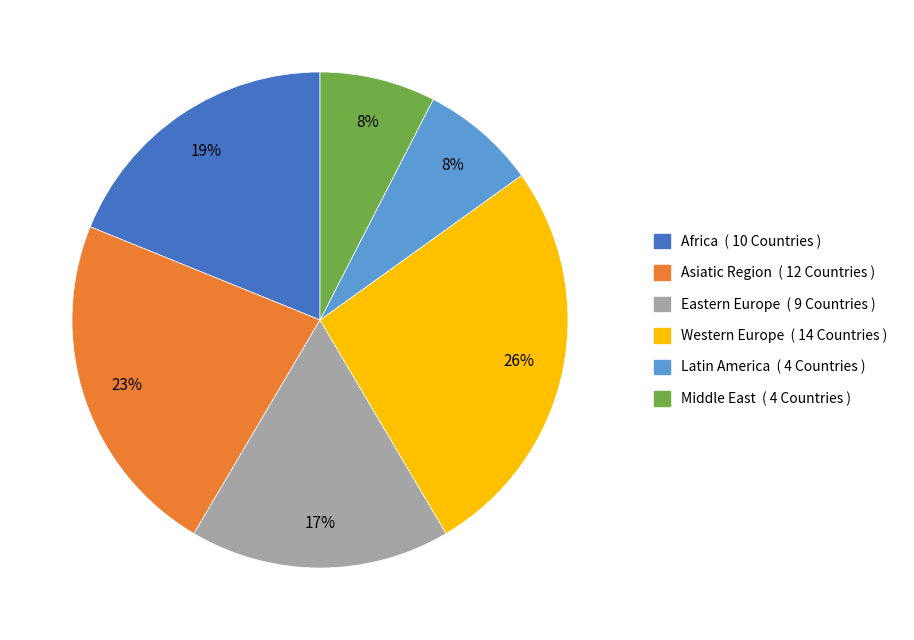

How many slices are in this pie chart?

6